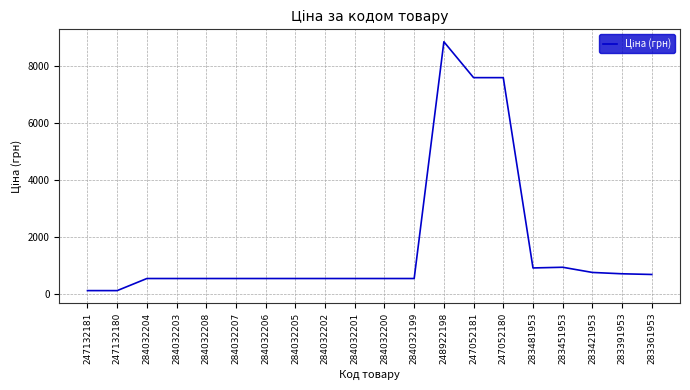

What is the average value?

1682.6